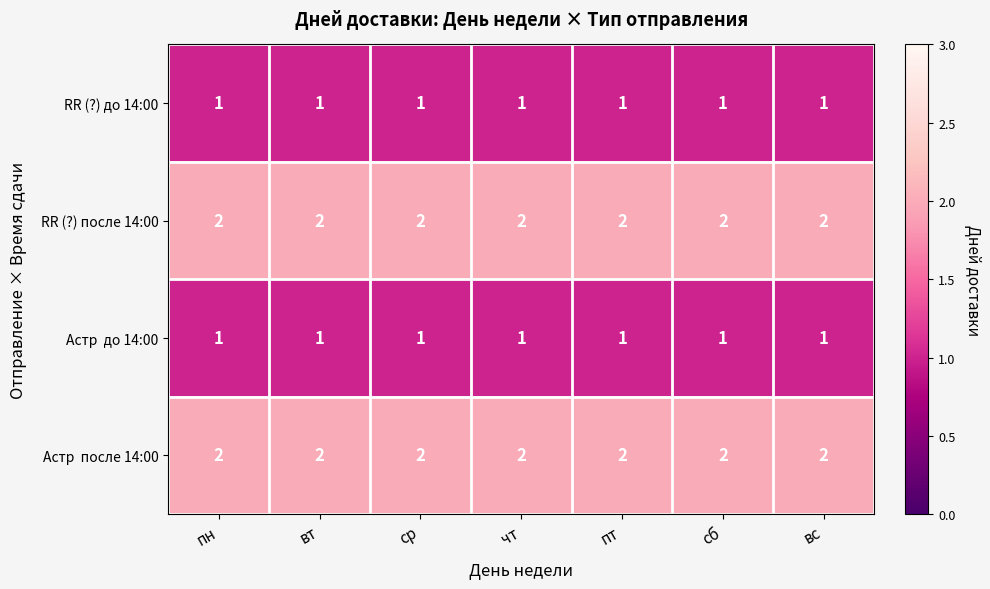

What is the spread (max minus min) of values at сб?

1